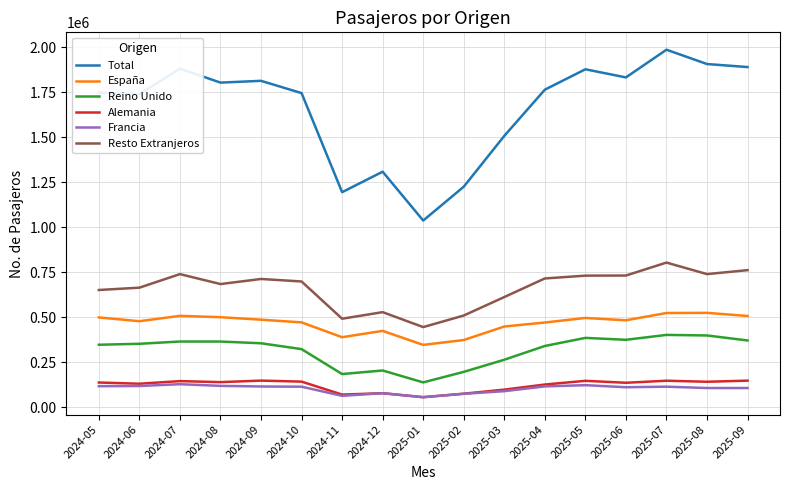

Does the chart have visible grid lines?

Yes